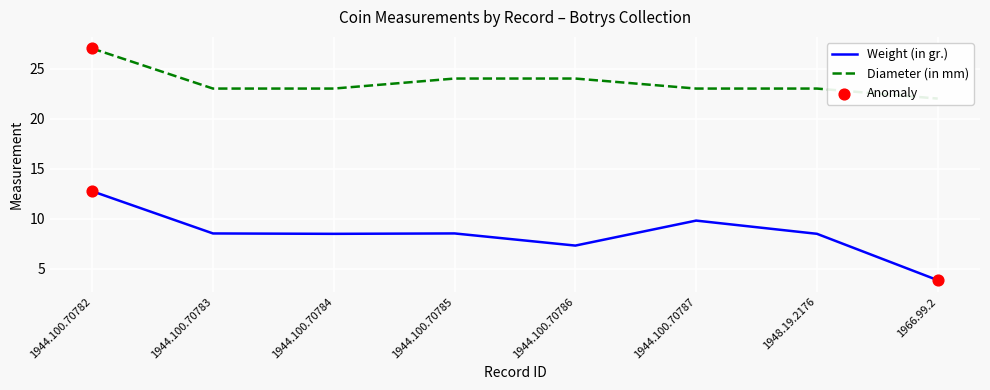

Which series has the widest spread of Y values?

Weight (in gr.)